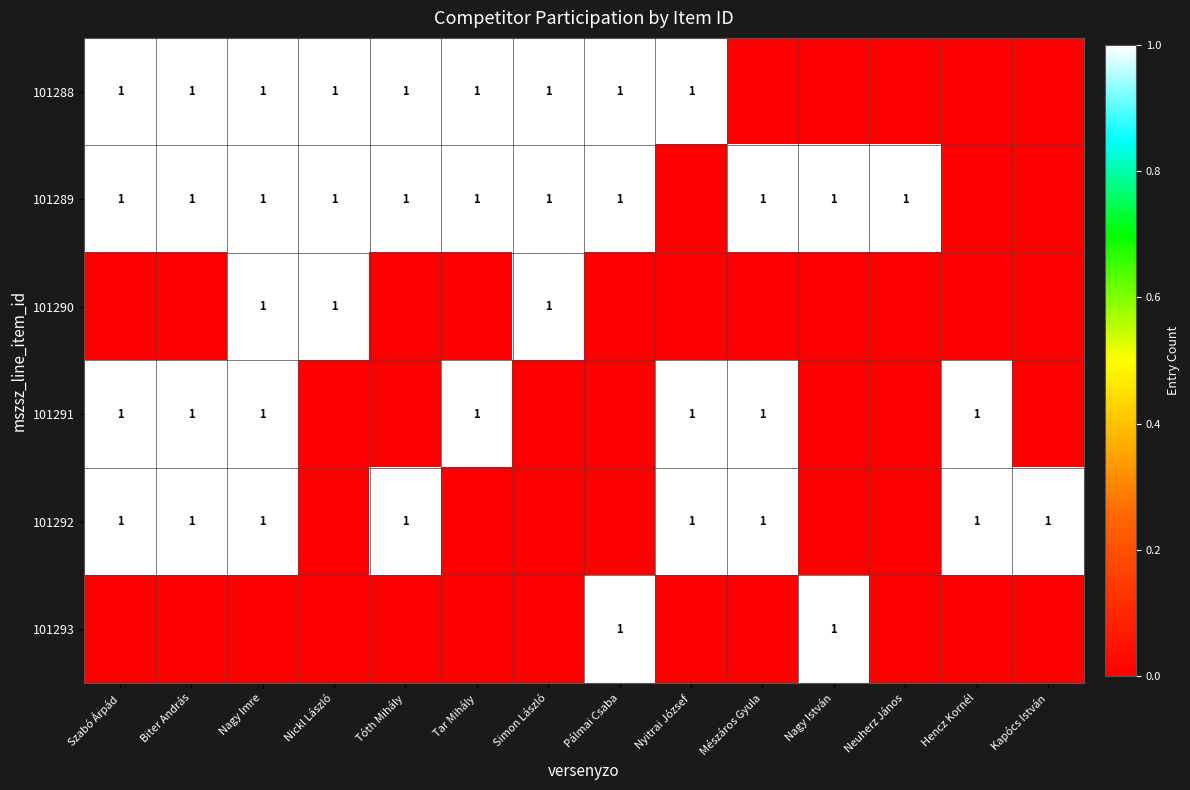

At how many categories does at least one series exceed 0?

14